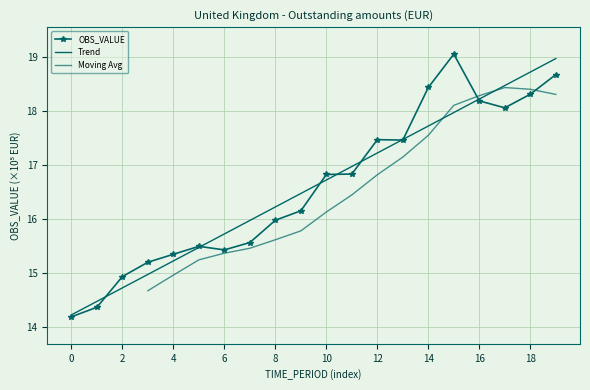

Reading left to right, what are all the values shown in this chart?

14.2	14.4	14.9	15.2	15.3	15.5	15.4	15.6	16.0	16.2	16.8	16.8	17.5	17.5	18.4	19.1	18.2	18.1	18.3	18.7